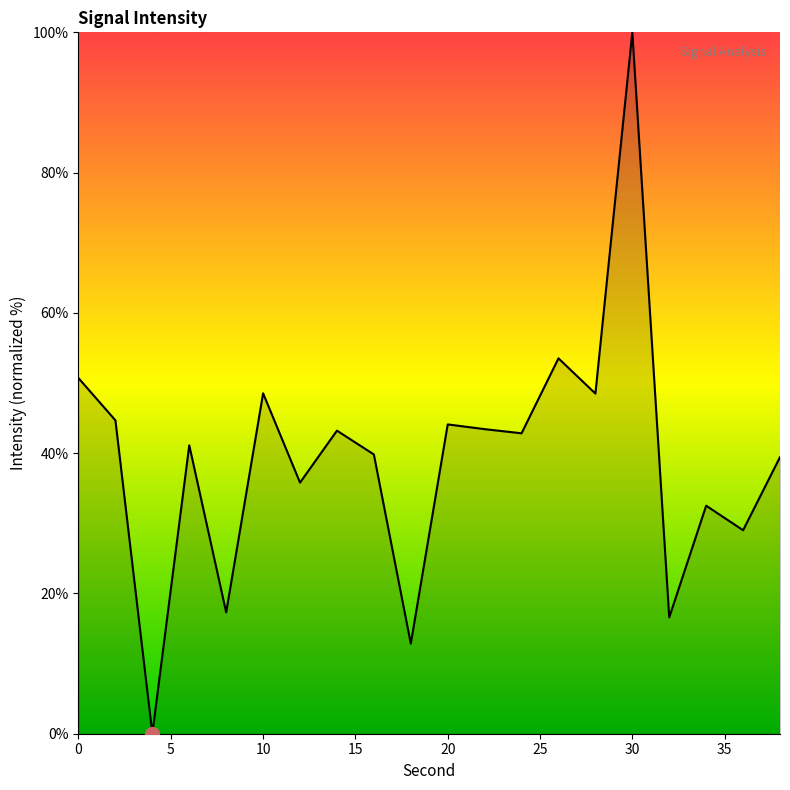

What is the greatest value displayed?

100.0